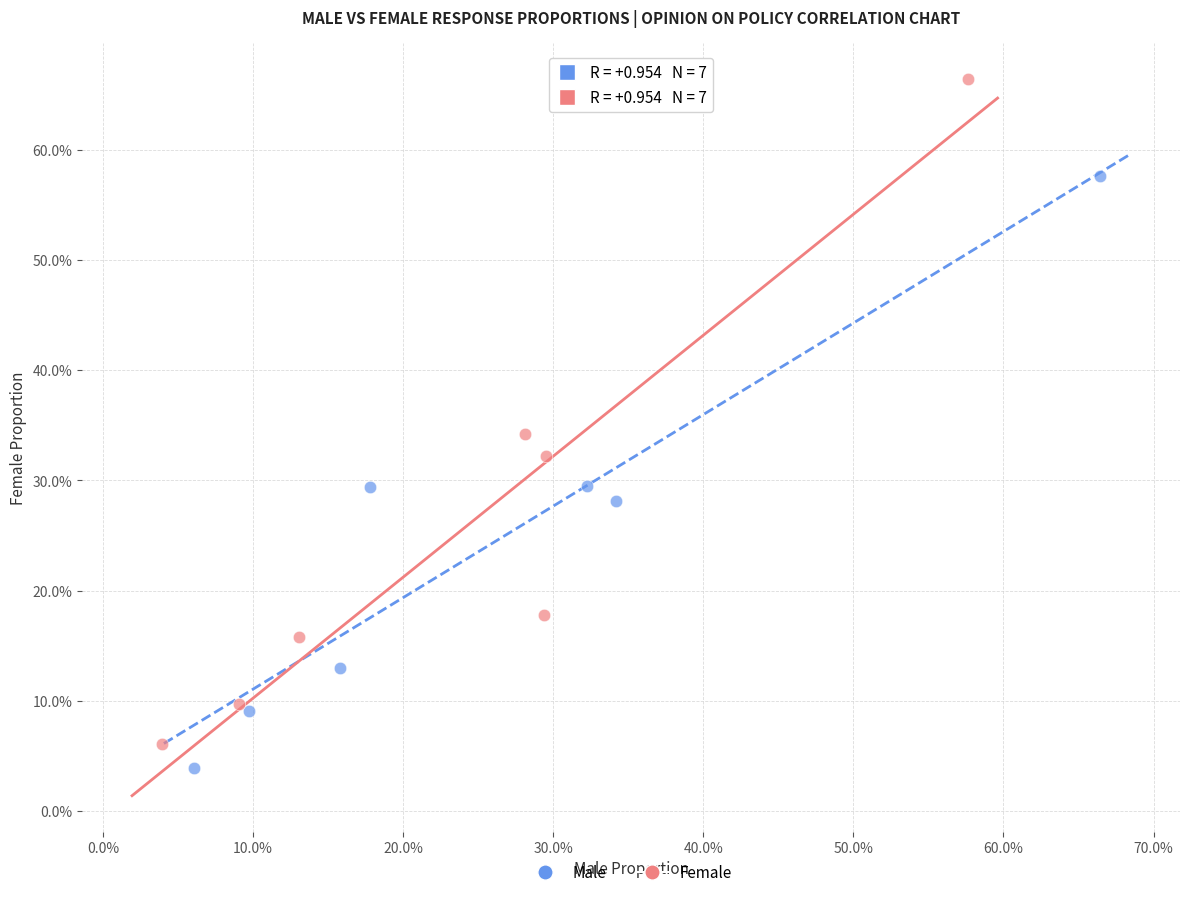

What are all the series names shown in the legend?

Male, Female